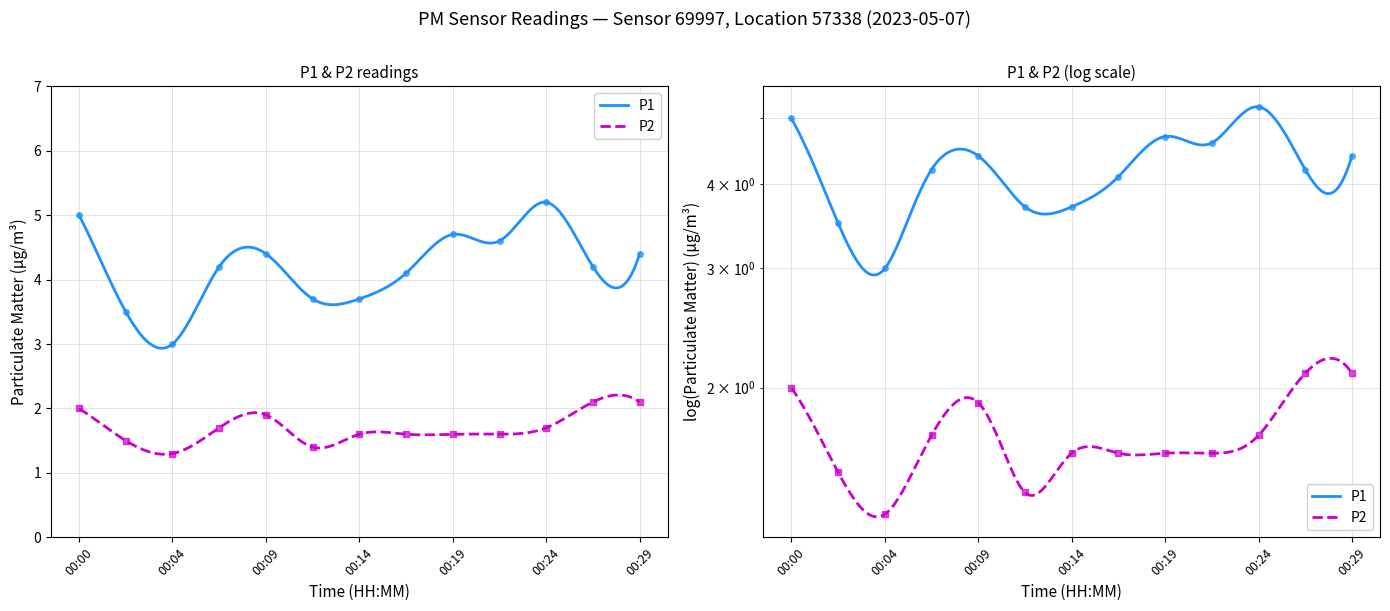

Rank the categories by P2 value from lowest to highest.

00:04, 00:12, 00:02, 00:14, 00:17, 00:19, 00:21, 00:07, 00:24, 00:09, 00:00, 00:26, 00:29